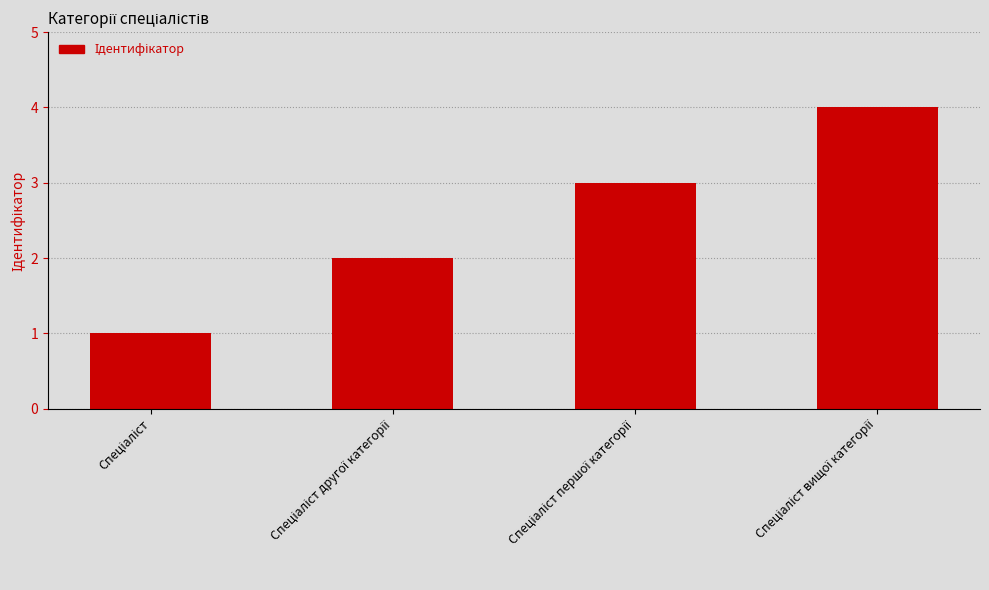

What is the greatest value displayed?

4